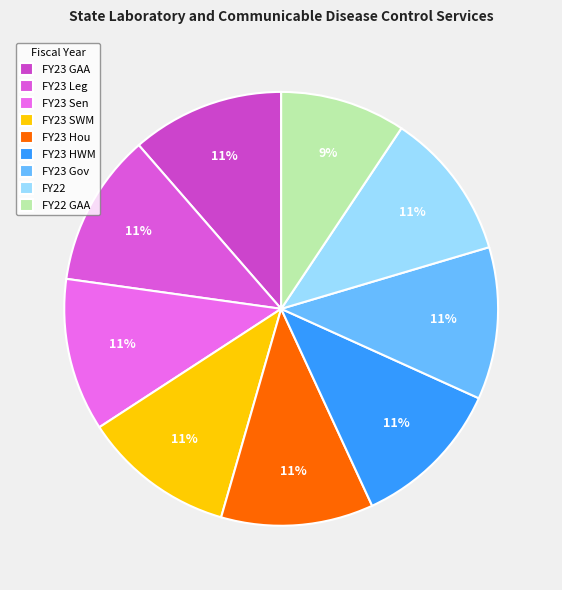

To the nearest percent, what percentage of the pie is FY23 HWM?

11%